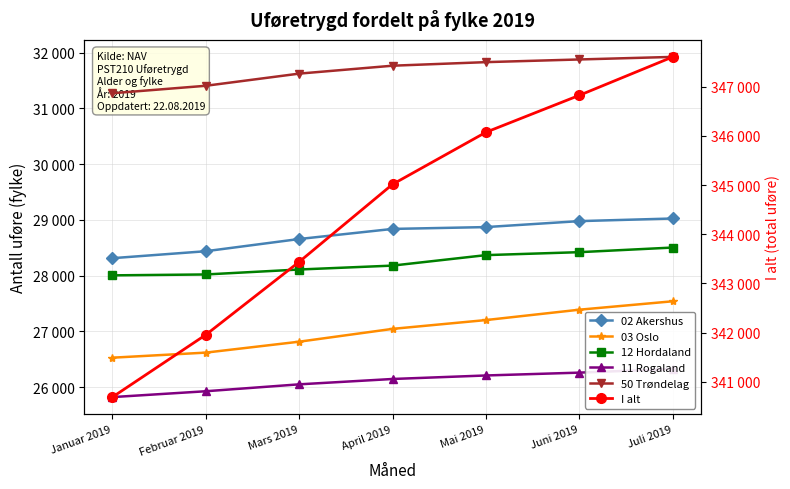

What is the average value of the 50 Trøndelag series?

31671